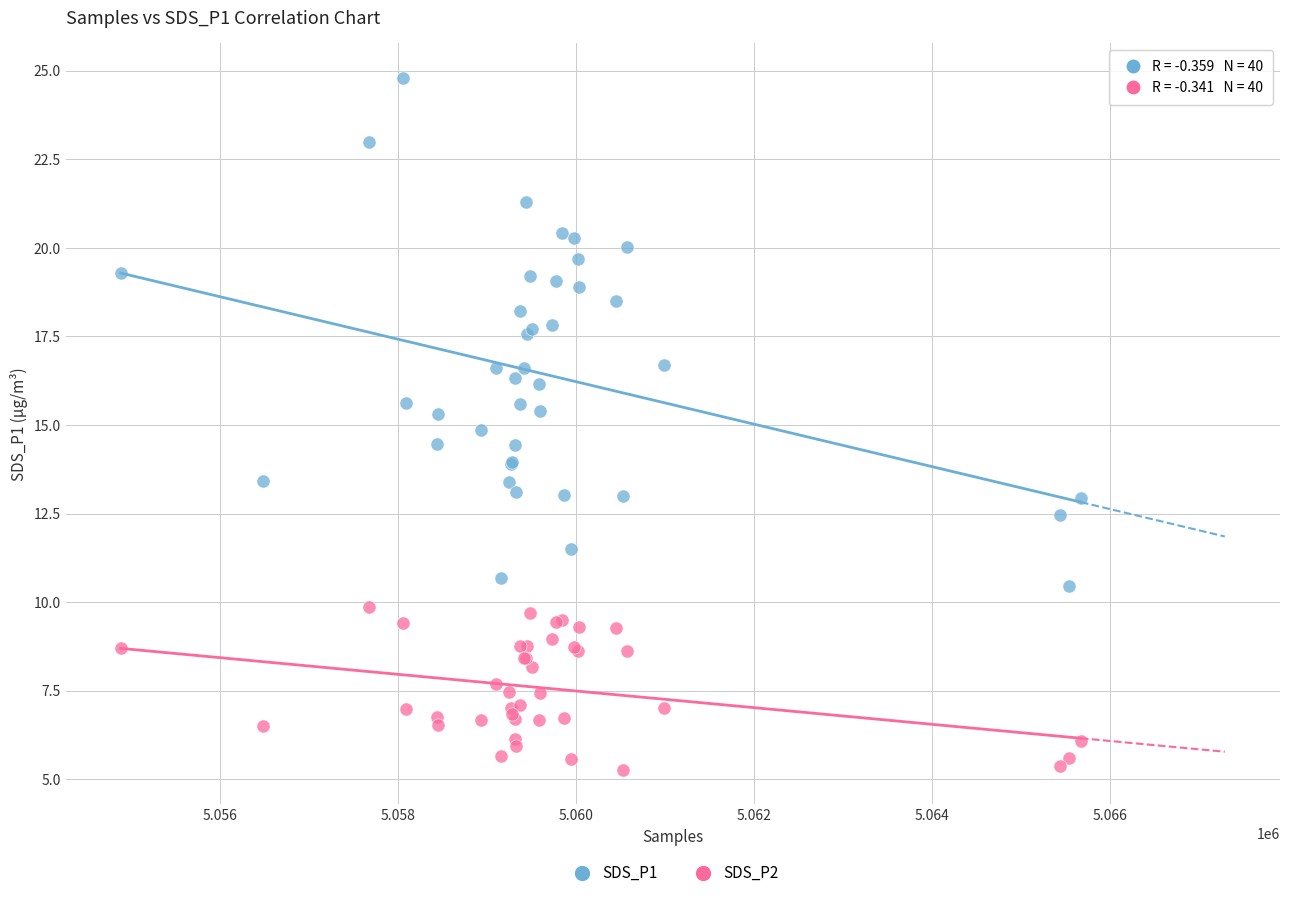

Which series contains the highest Y value?

SDS_P1